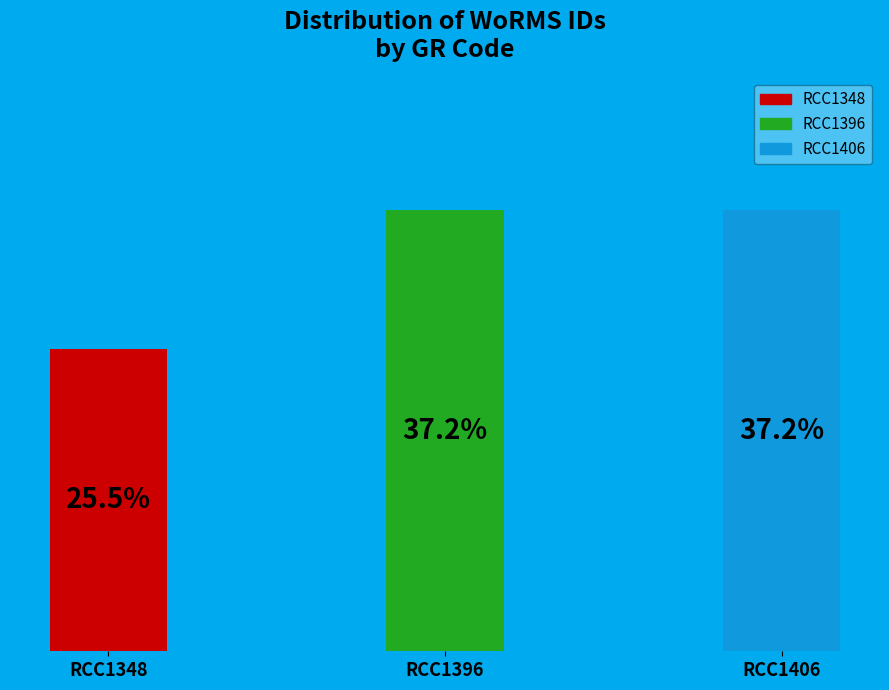

How many segments does this pie chart have?

3